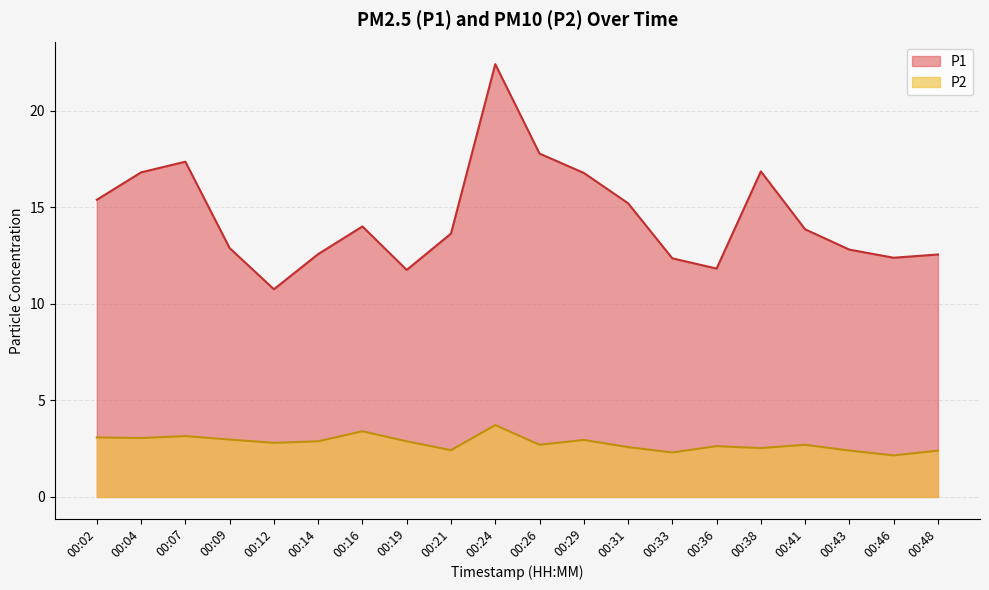

Reading right to left, what are all the values shown in this chart?

P1: 12.6	12.4	12.8	13.8	16.9	11.8	12.3	15.2	16.8	17.8	22.4	13.6	11.8	14.0	12.6	10.8	12.9	17.4	16.8	15.4
P2: 2.4	2.1	2.4	2.7	2.5	2.6	2.3	2.6	3.0	2.7	3.7	2.4	2.9	3.4	2.9	2.8	3.0	3.1	3.0	3.1